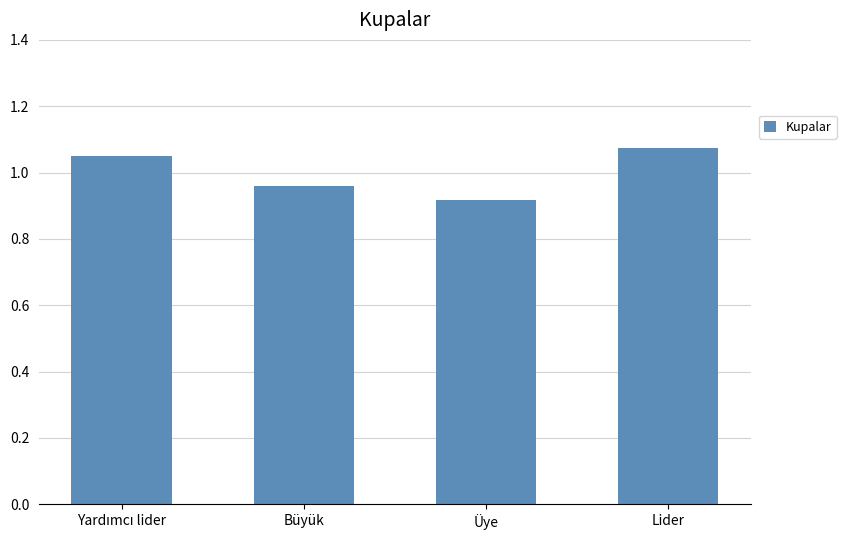

Where is the data nearest to the value 0?

Üye